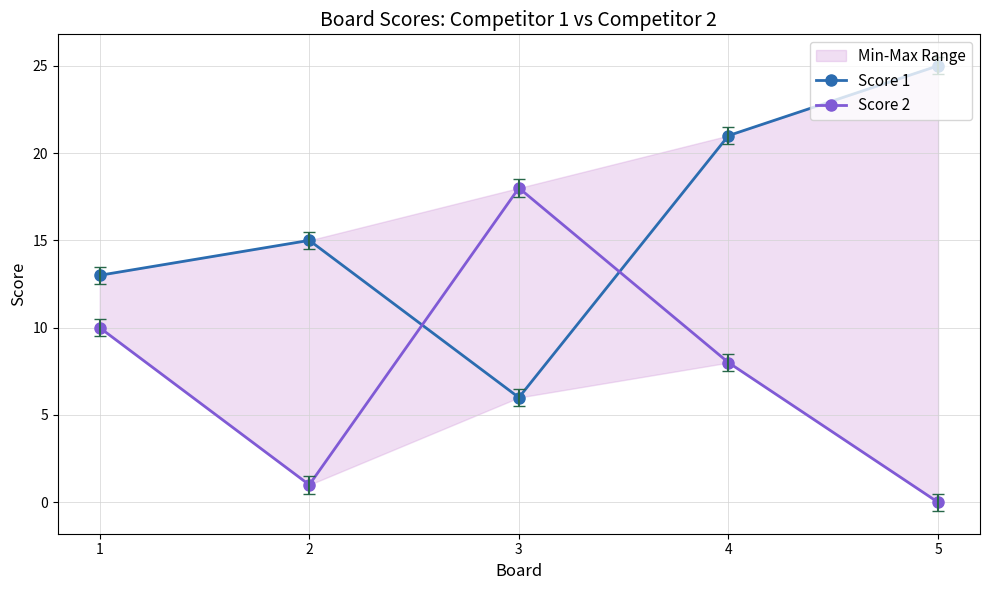

What is the total value across all series at 5?

25